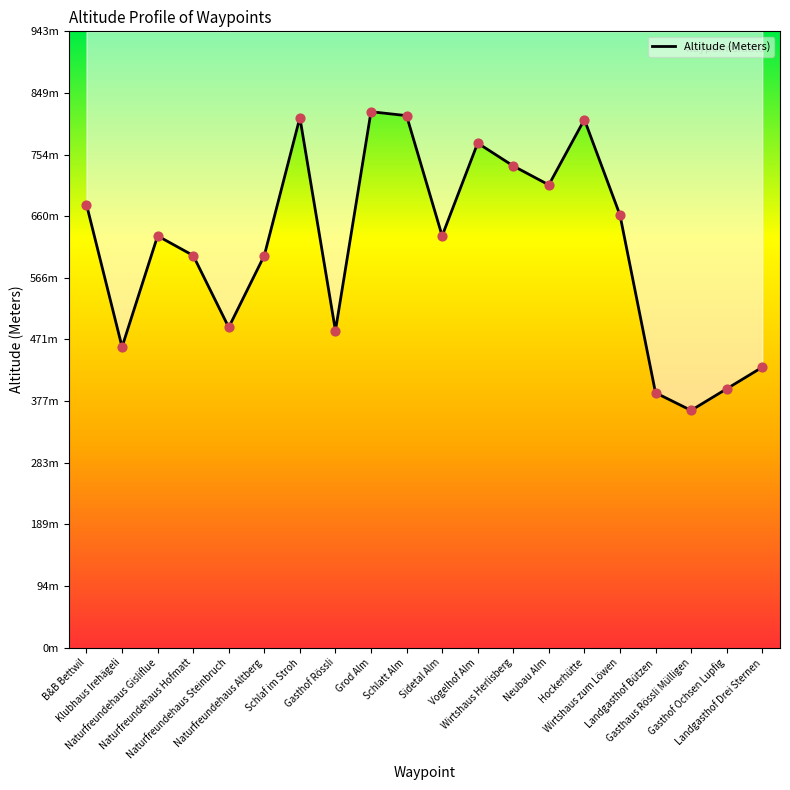

Which has a higher value, Hockerhütte or Naturfreundehaus Steinbruch?

Hockerhütte